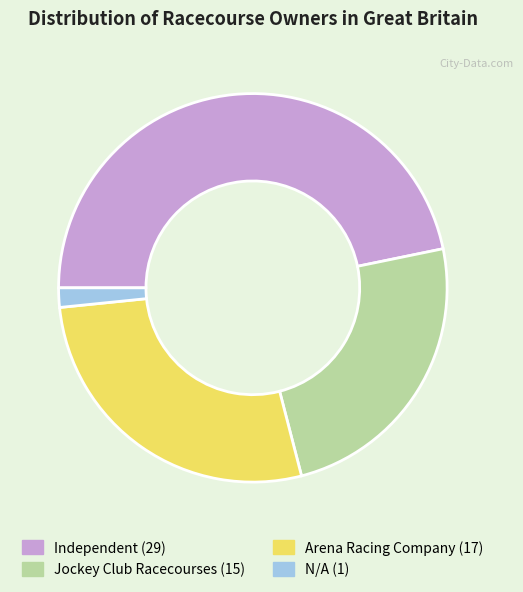

True or false: Independent accounts for 35% of the total.

False